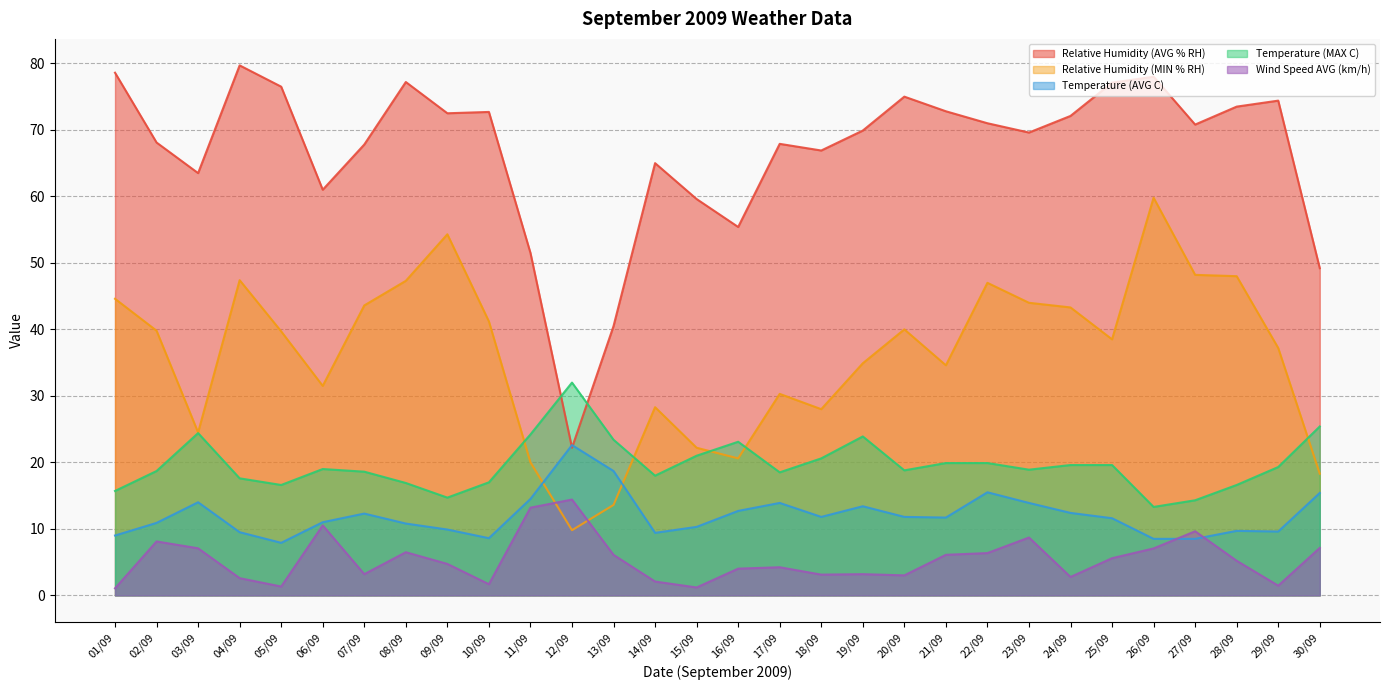

What is the sum of all Temperature (AVG C) values?

359.8